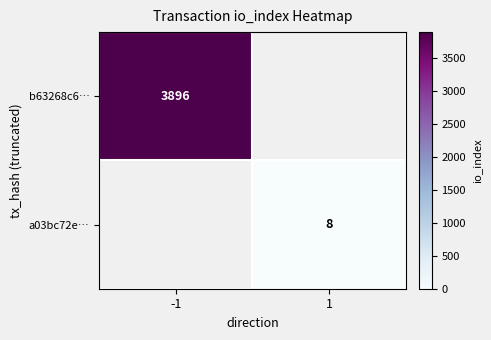

The b63268c6… series shows 2223 at -1. True or false?

False